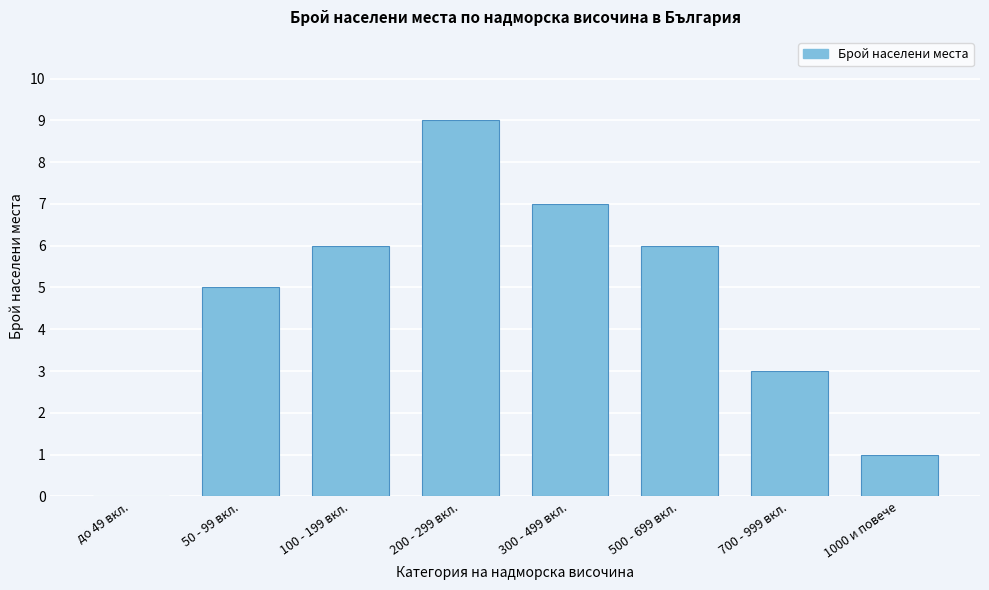

Reading left to right, extract all data points from this chart.

до 49 вкл.=0	50 - 99 вкл.=5	100 - 199 вкл.=6	200 - 299 вкл.=9	300 - 499 вкл.=7	500 - 699 вкл.=6	700 - 999 вкл.=3	1000 и повече=1